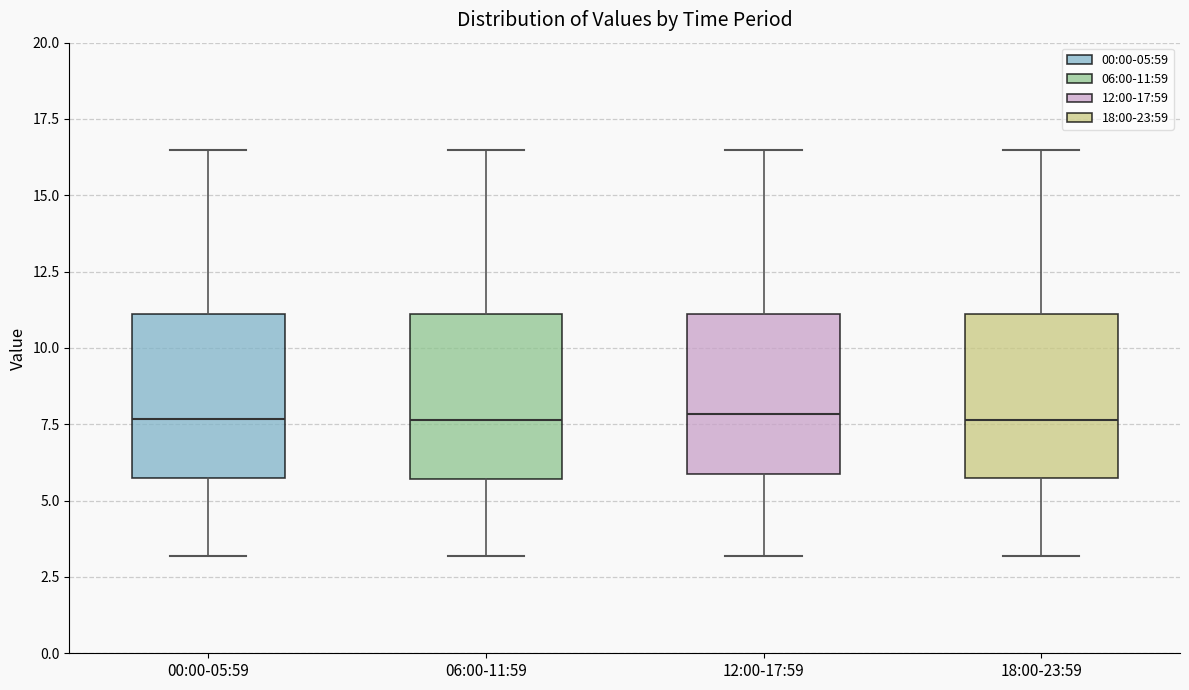

Where is the lower edge of the box for 06:00-11:59 on the y-axis? The values are not printed on the chart, so give them approximately, as read against the axis.

5.5